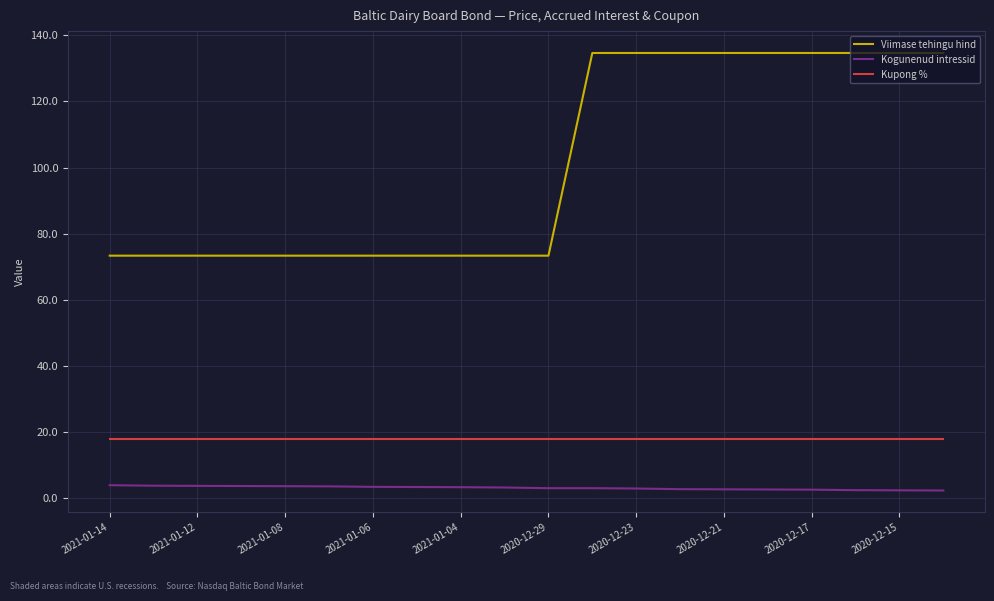

What is the maximum value for Kupong %?

18.0